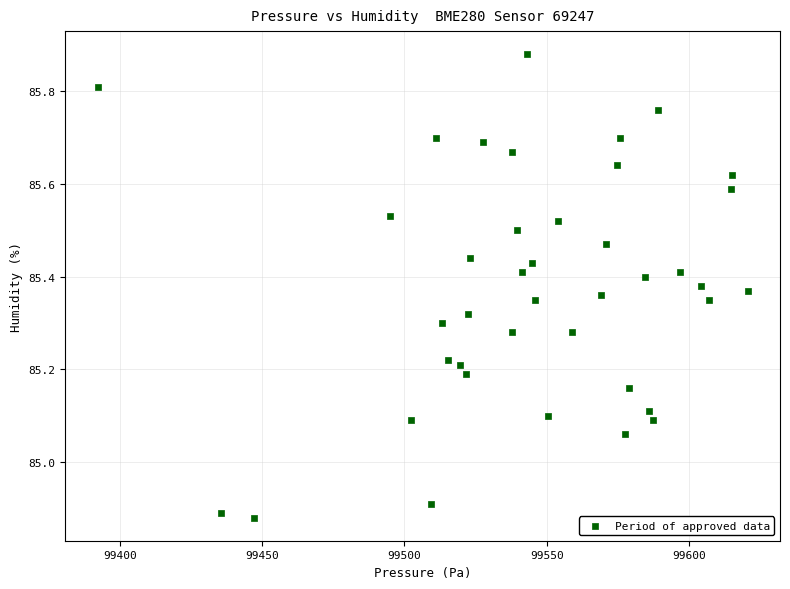

What is the range of Y values (max minus min)?

1.0